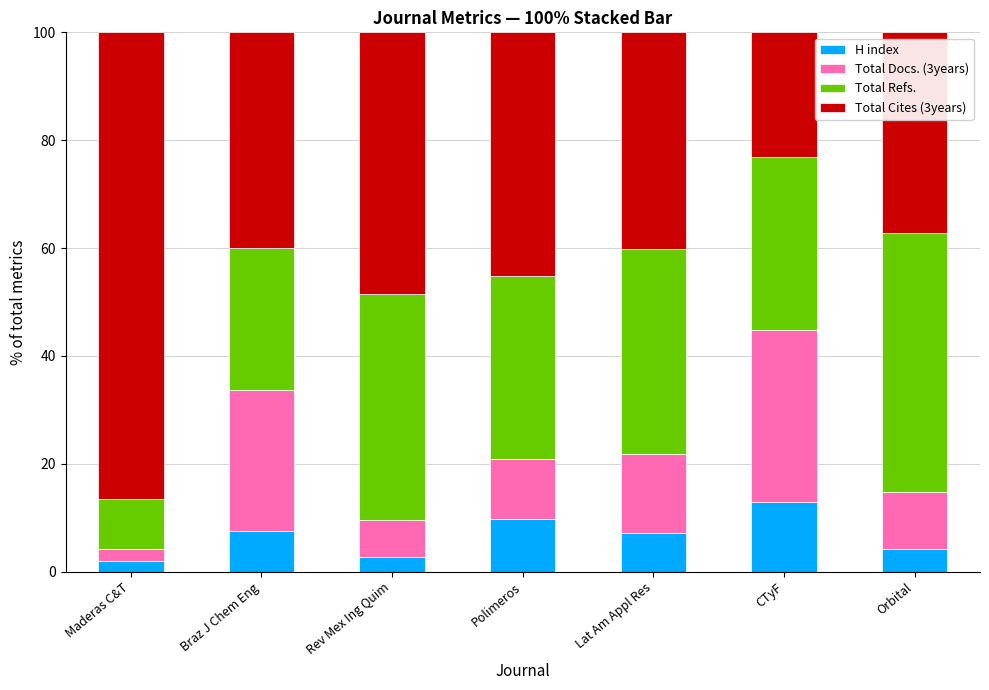

What is the total value across all series at Orbital?

100.0